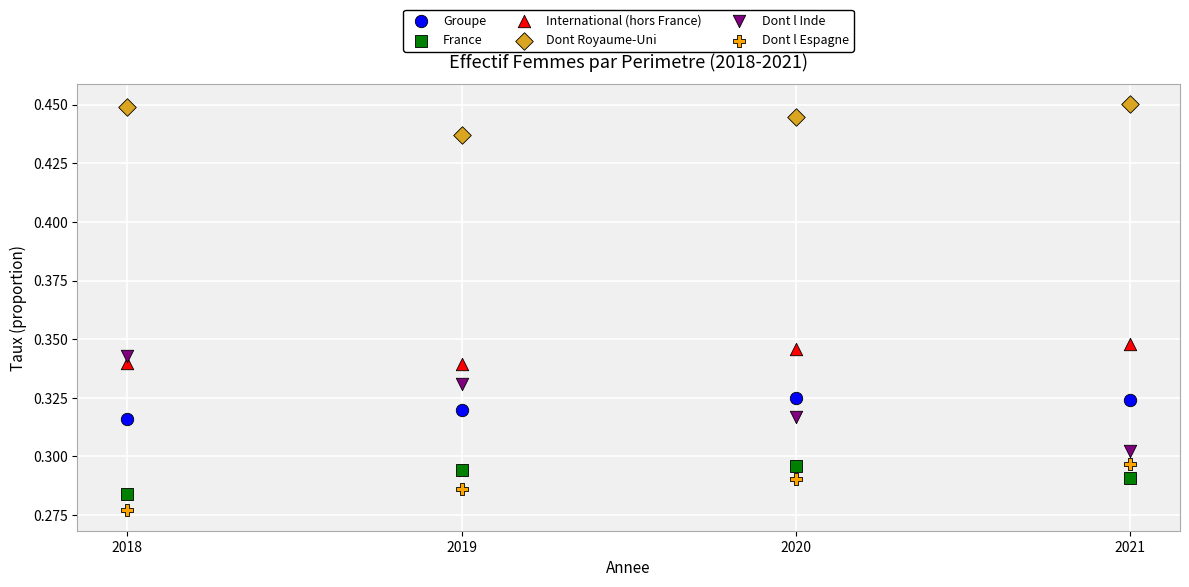

Which series contains the highest Y value?

Dont Royaume-Uni